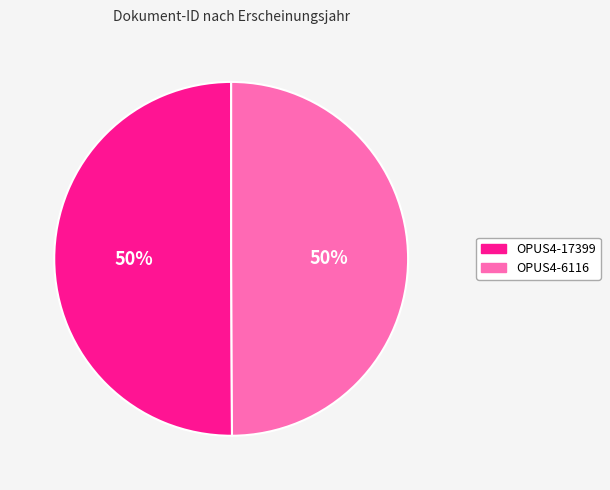

Count the number of slices in the pie.

2